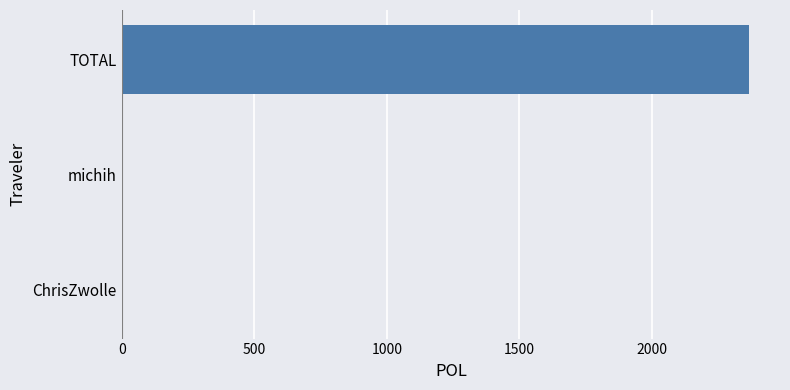

Is it true that the value at TOTAL is 4200.0?

False